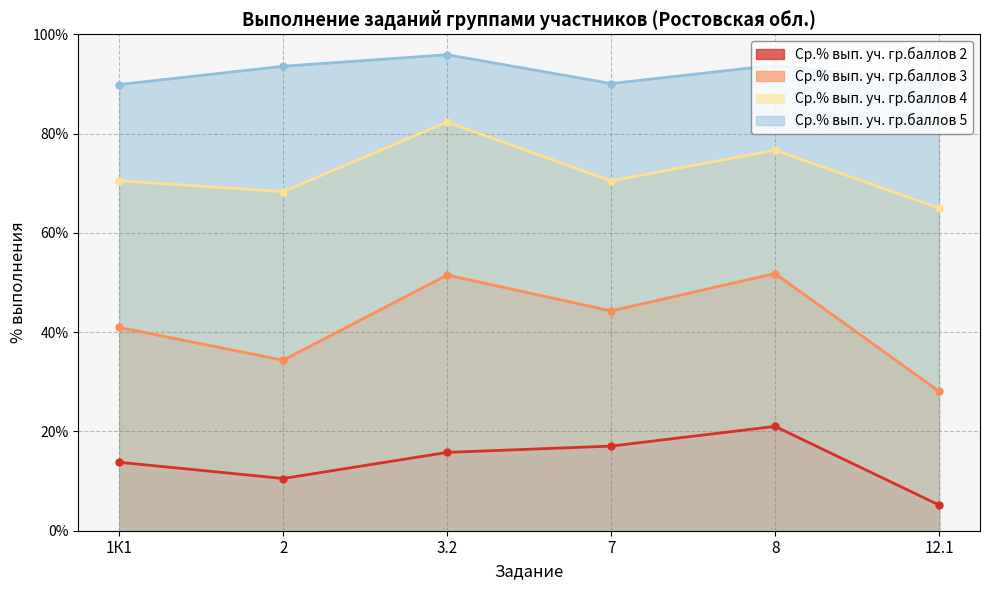

Is it true that Ср.% вып. уч. гр.баллов 5 equals 90.1 at 12.1?

True